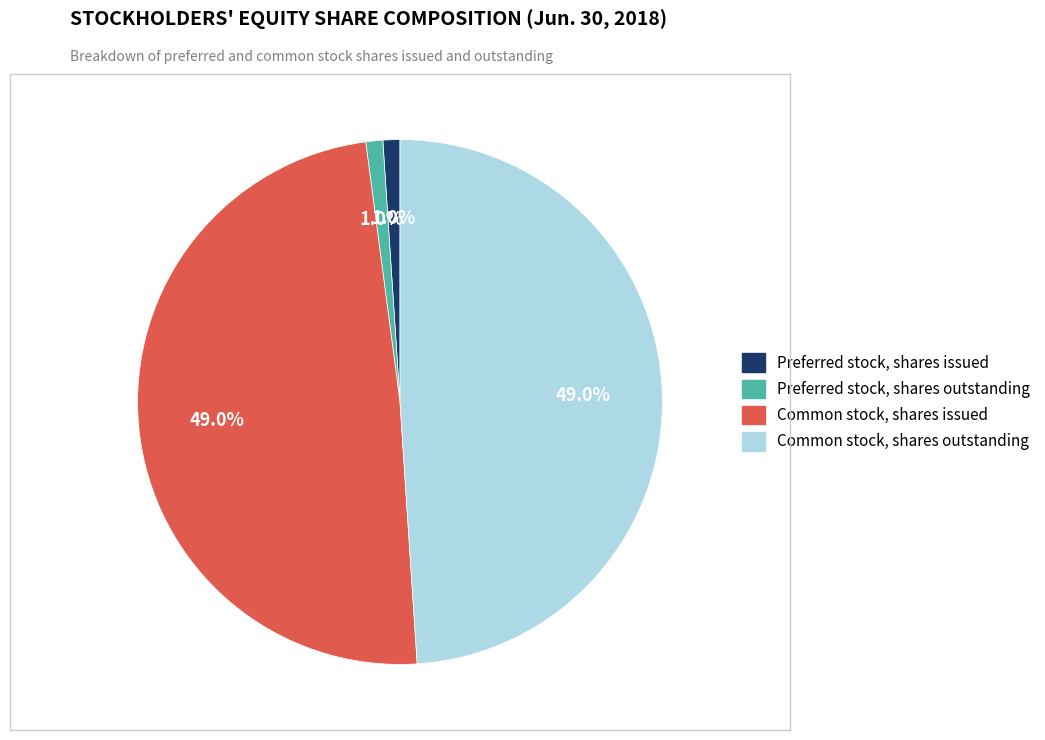

To the nearest percent, what percentage of the pie is Preferred stock, shares issued?

1%